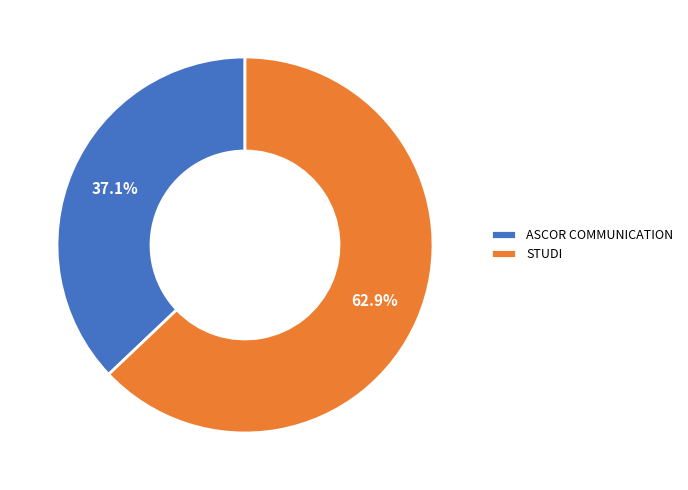

Is there a majority slice in this chart?

Yes